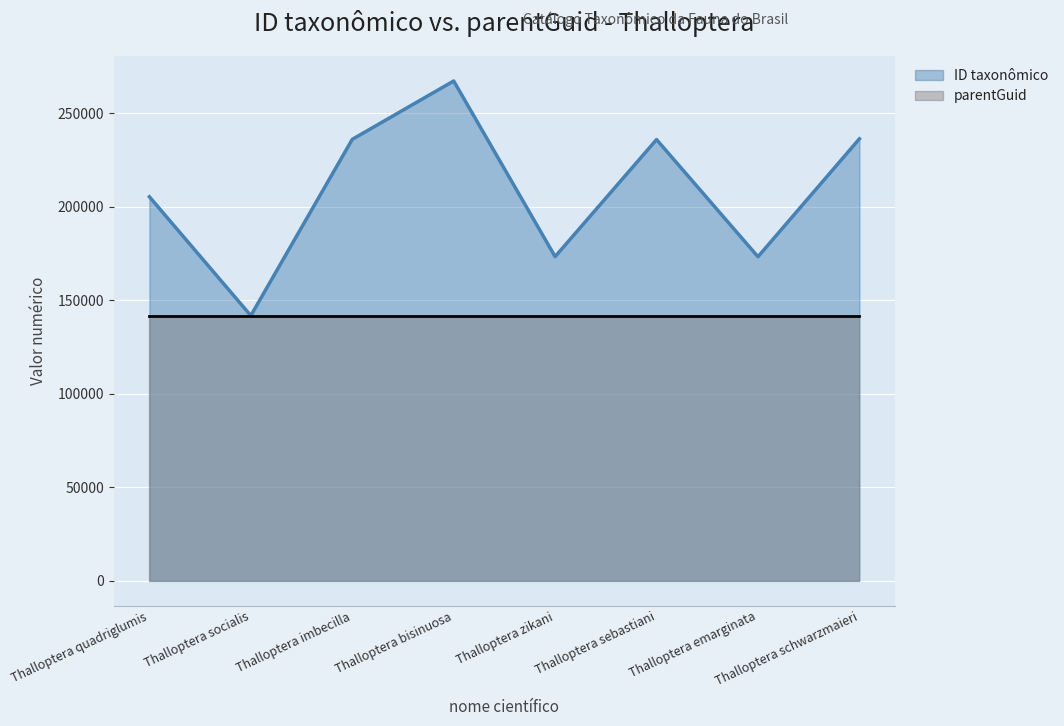

Rank the categories by ID taxonômico value from highest to lowest.

Thalloptera bisinuosa, Thalloptera schwarzmaieri, Thalloptera imbecilla, Thalloptera sebastiani, Thalloptera quadriglumis, Thalloptera zikani, Thalloptera emarginata, Thalloptera socialis